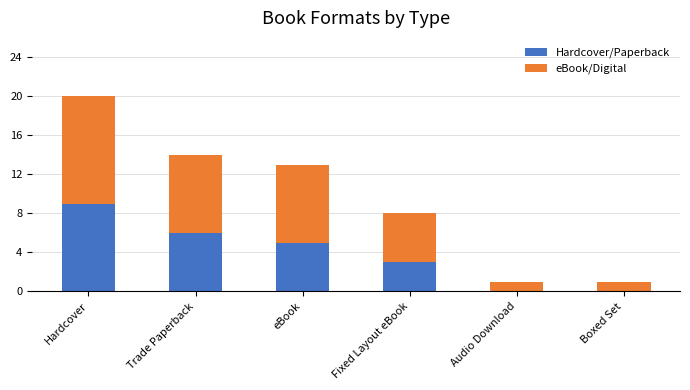

How many data points does each series have?

6